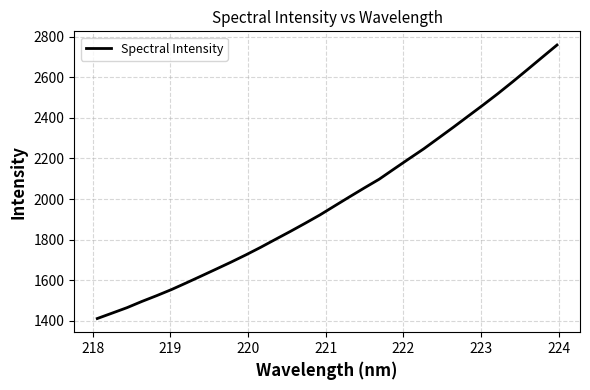

What is the difference between the maximum and minimum values?

1349.6